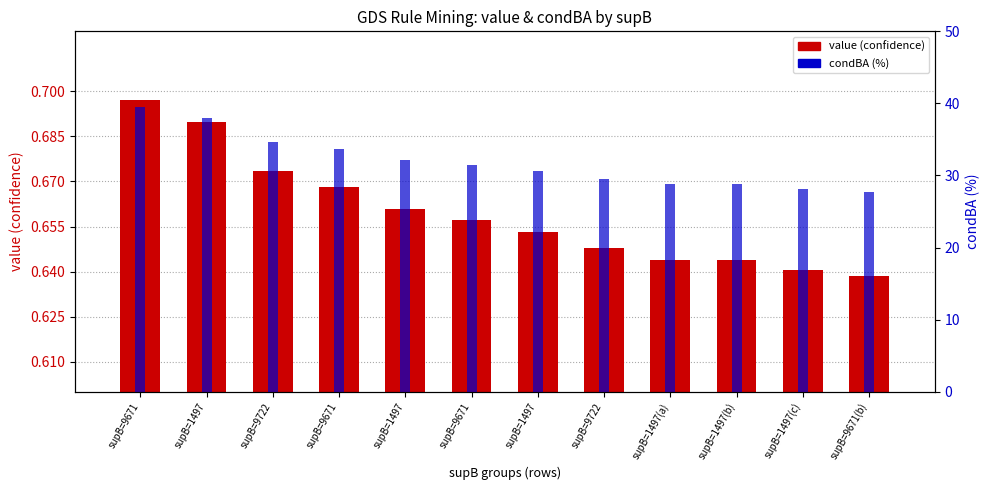

Between supB=9671 and supB=9671, which is larger?

supB=9671